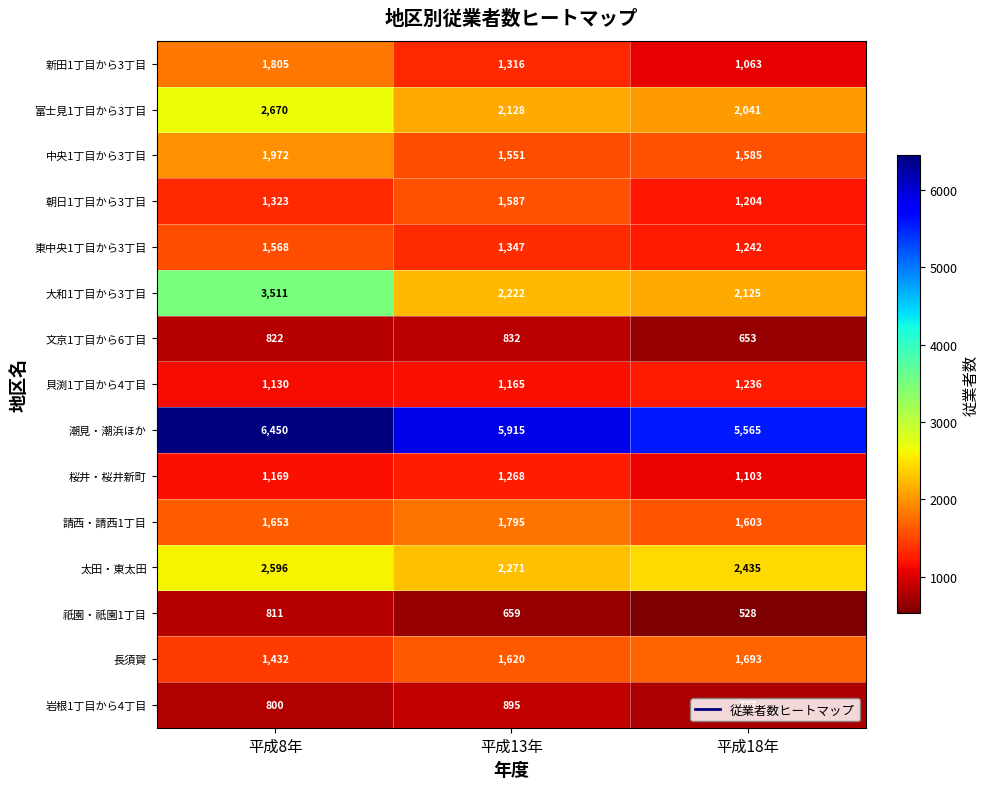

Where is 桜井・桜井新町 nearest to the value 1185?

平成8年